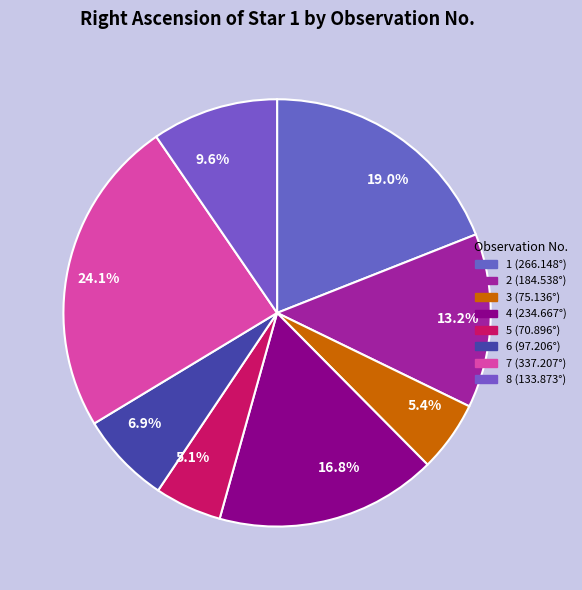

Is there a majority slice in this chart?

No